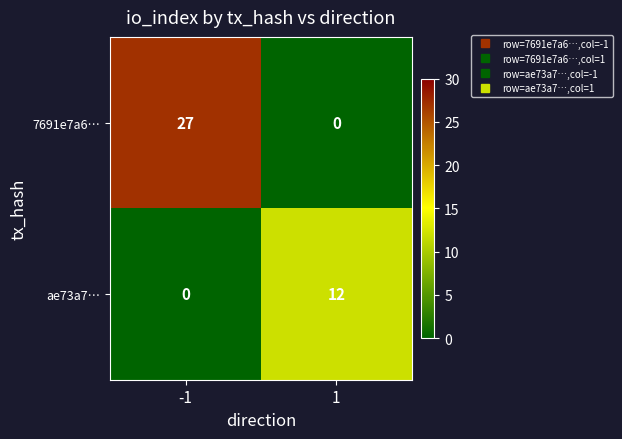

What is the average value of the 7691e7a6… series?

14